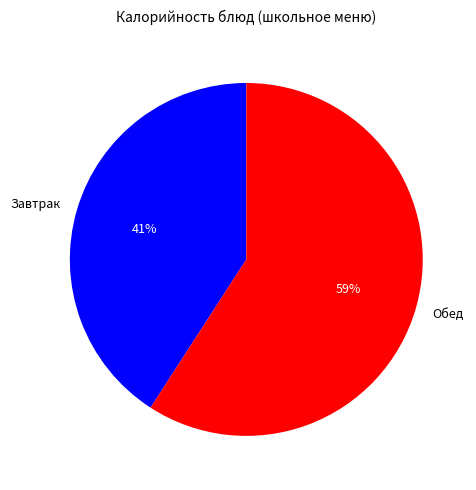

Does any single category account for the majority?

Yes